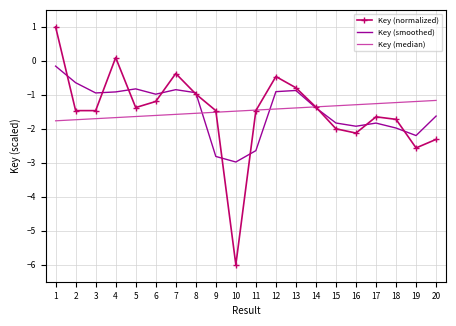

What is the spread (max minus min) of values at 20?

1.1